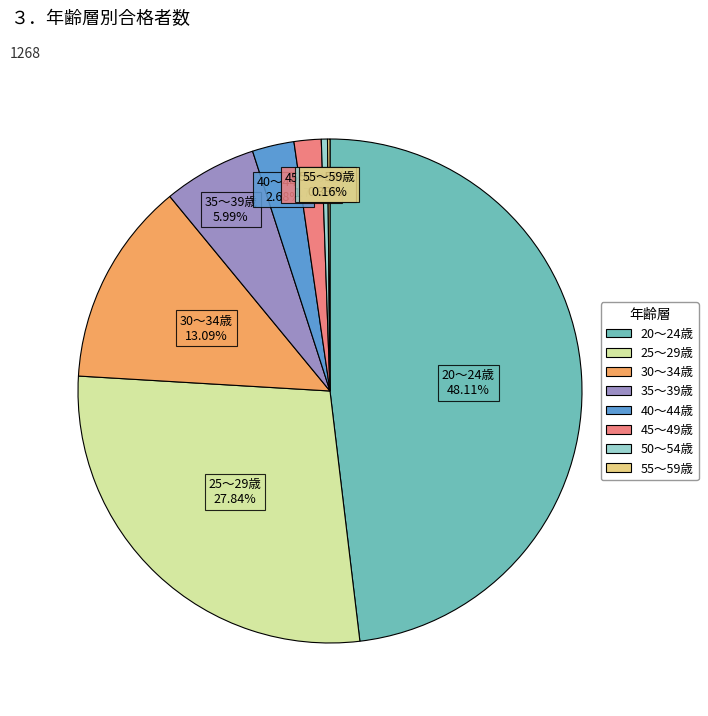

Is it true that 35～39歳 is 6% of the pie?

True